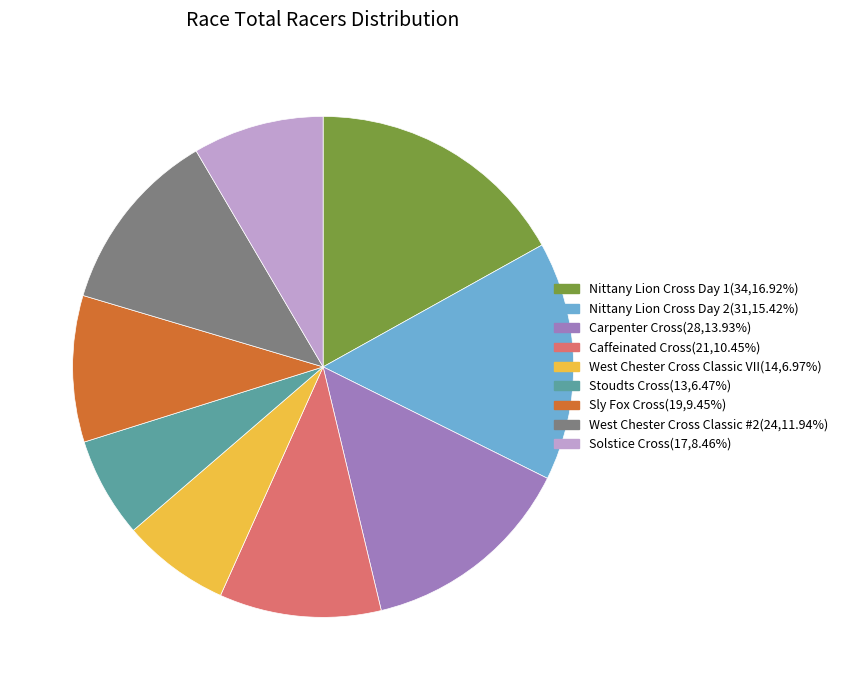

Combined, do Stoudts Cross(13,6.47%) and Solstice Cross(17,8.46%) account for over 50%?

No